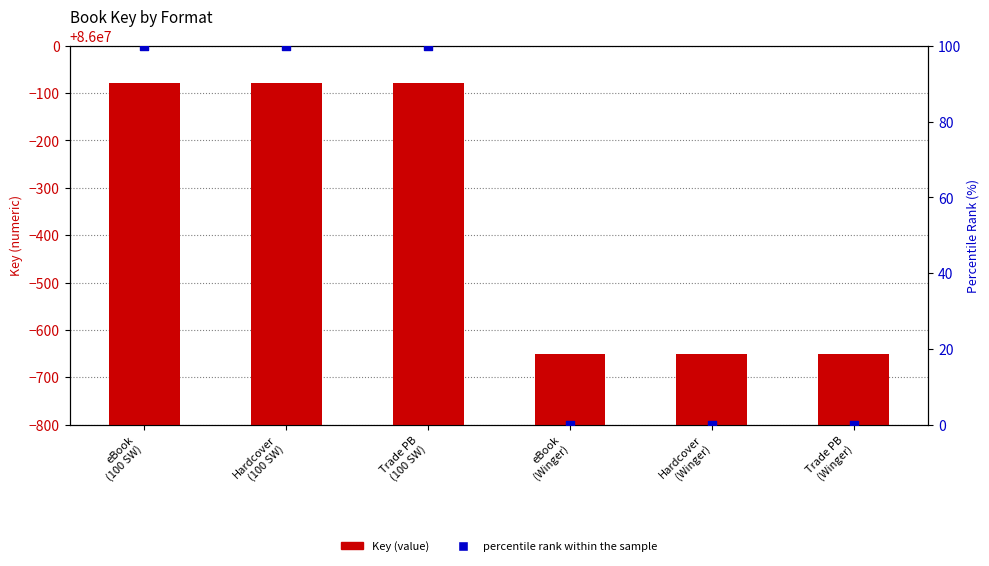

What is the total value across all series at Trade PB
(100 SW)?

86000021